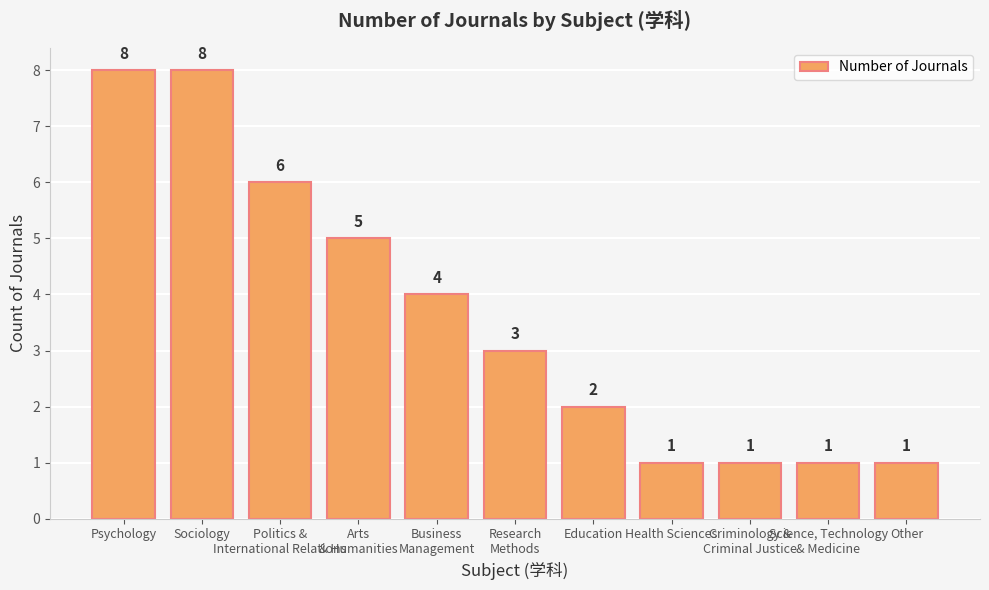

Reading left to right, extract all data points from this chart.

Psychology=8	Sociology=8	Politics &
International Relations=6	Arts
& Humanities=5	Business
Management=4	Research
Methods=3	Education=2	Health Sciences=1	Criminology &
Criminal Justice=1	Science, Technology
& Medicine=1	Other=1